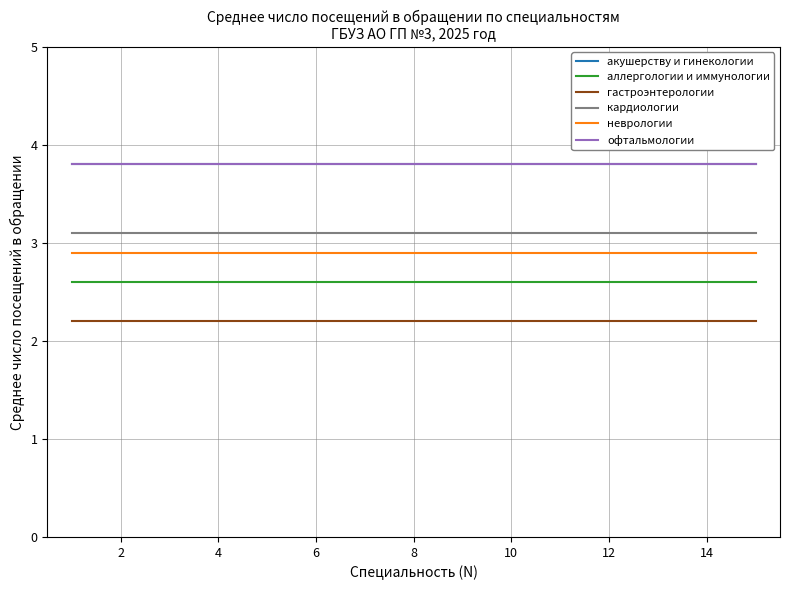

What is the sum of all аллергологии и иммунологии values?

39.0